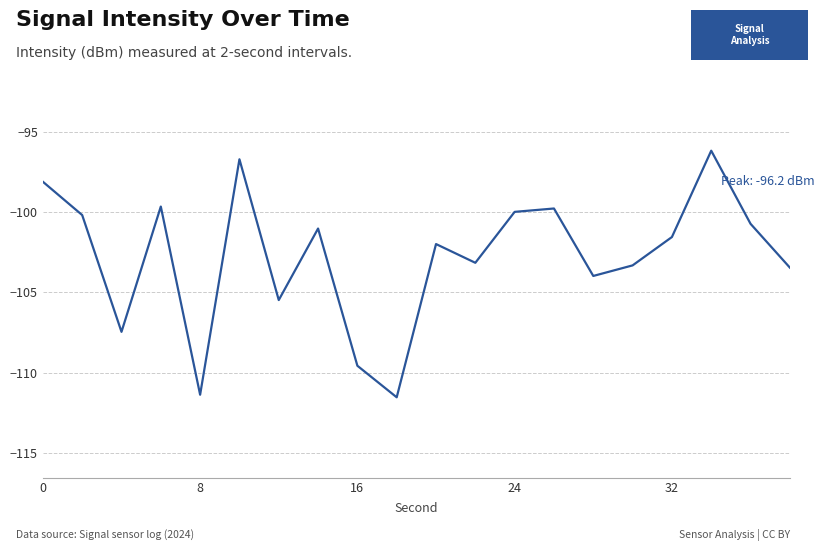

What is the greatest value displayed?

-96.2